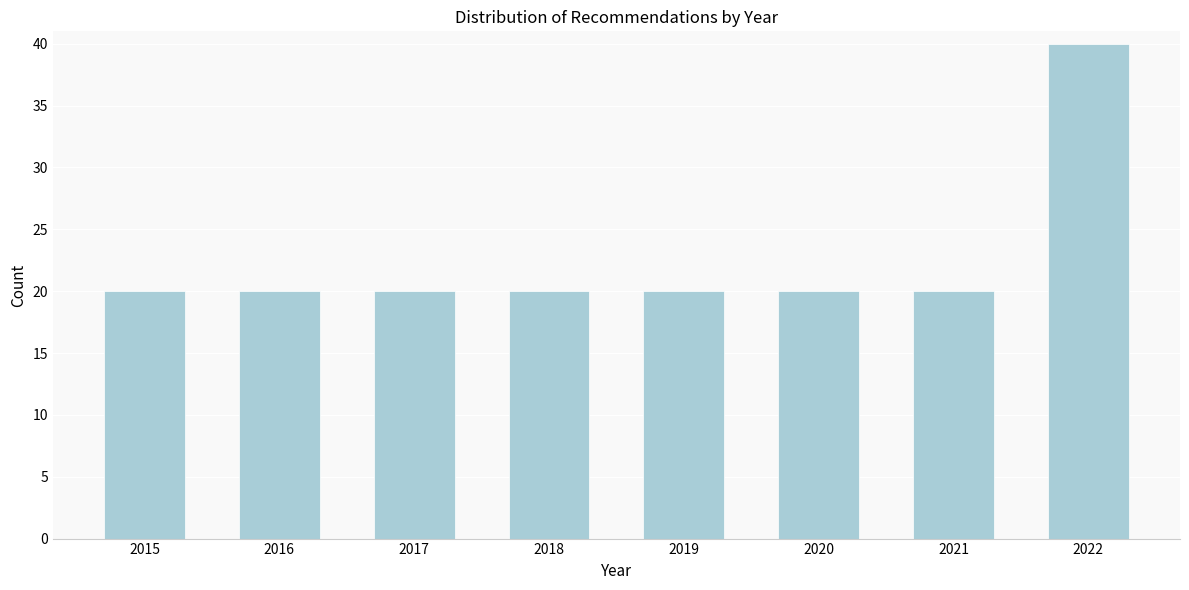

Reading right to left, extract all data points from this chart.

40	20	20	20	20	20	20	20